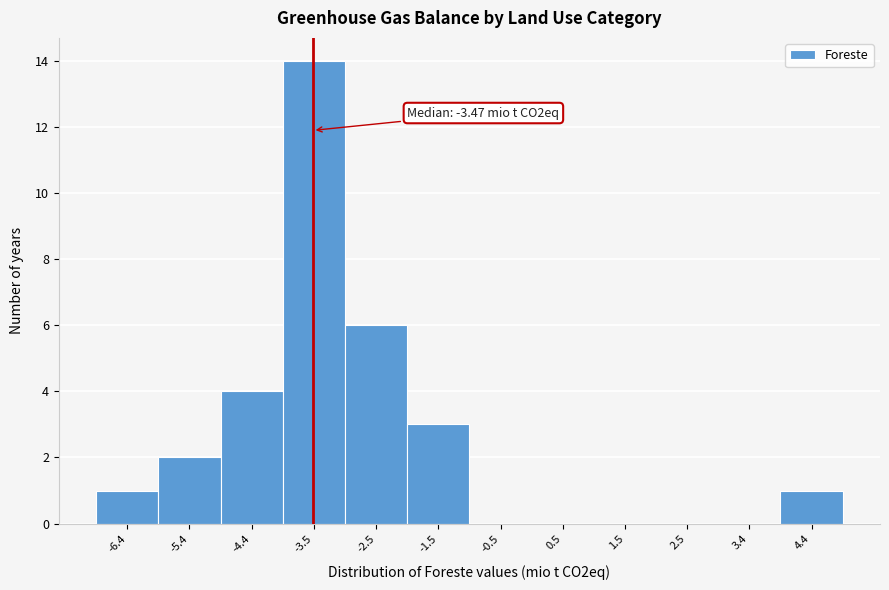

Over which range of the x-axis is the bar tallest?

-3.9 to -3.0